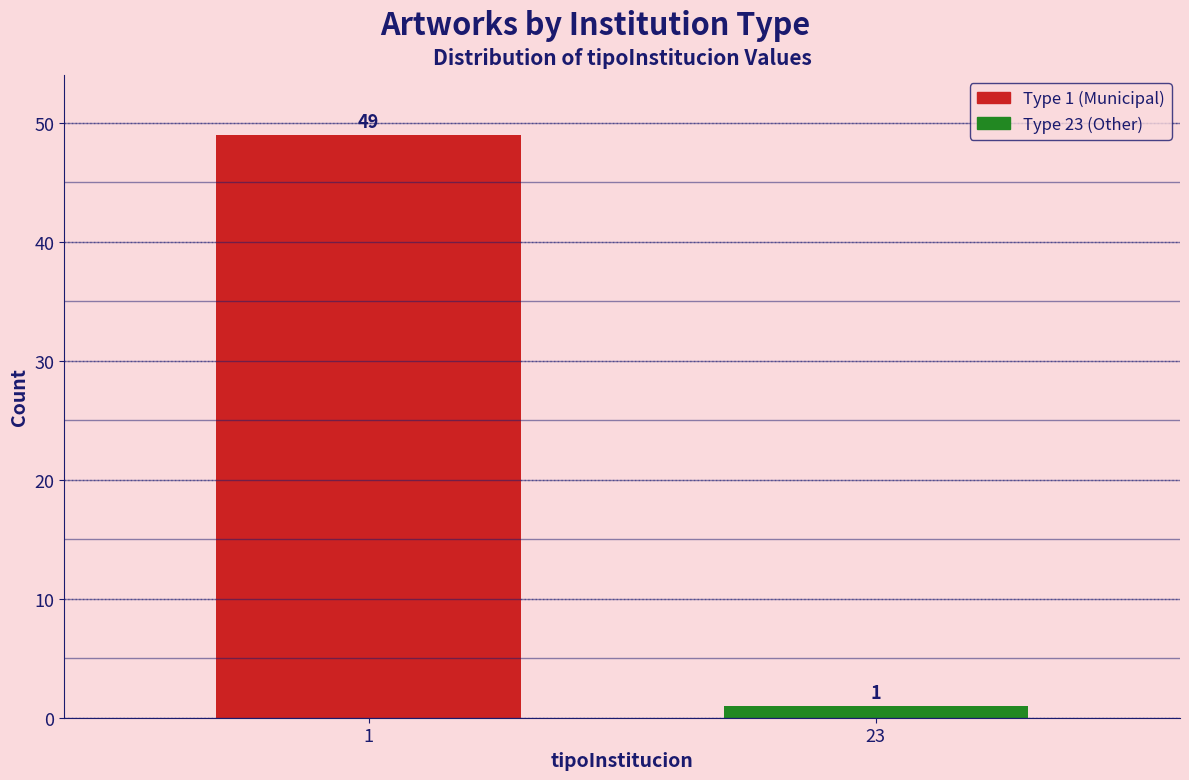

Reading left to right, list all the values displayed in this chart.

49	1